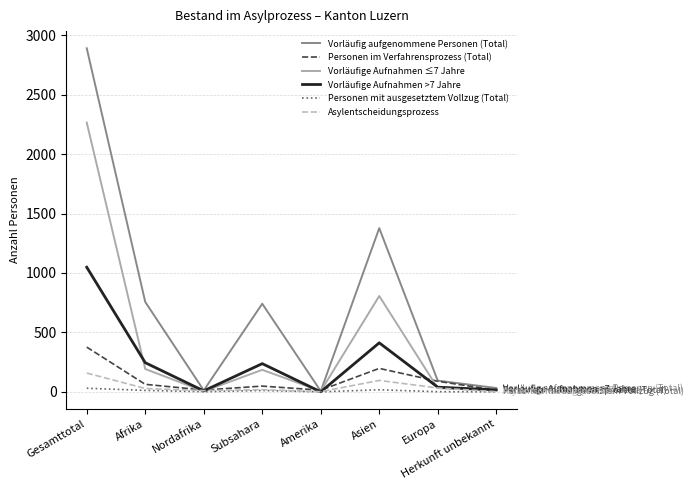

What is the difference between the Vorläufig aufgenommene Personen (Total) values at Subsahara and Asien?

636